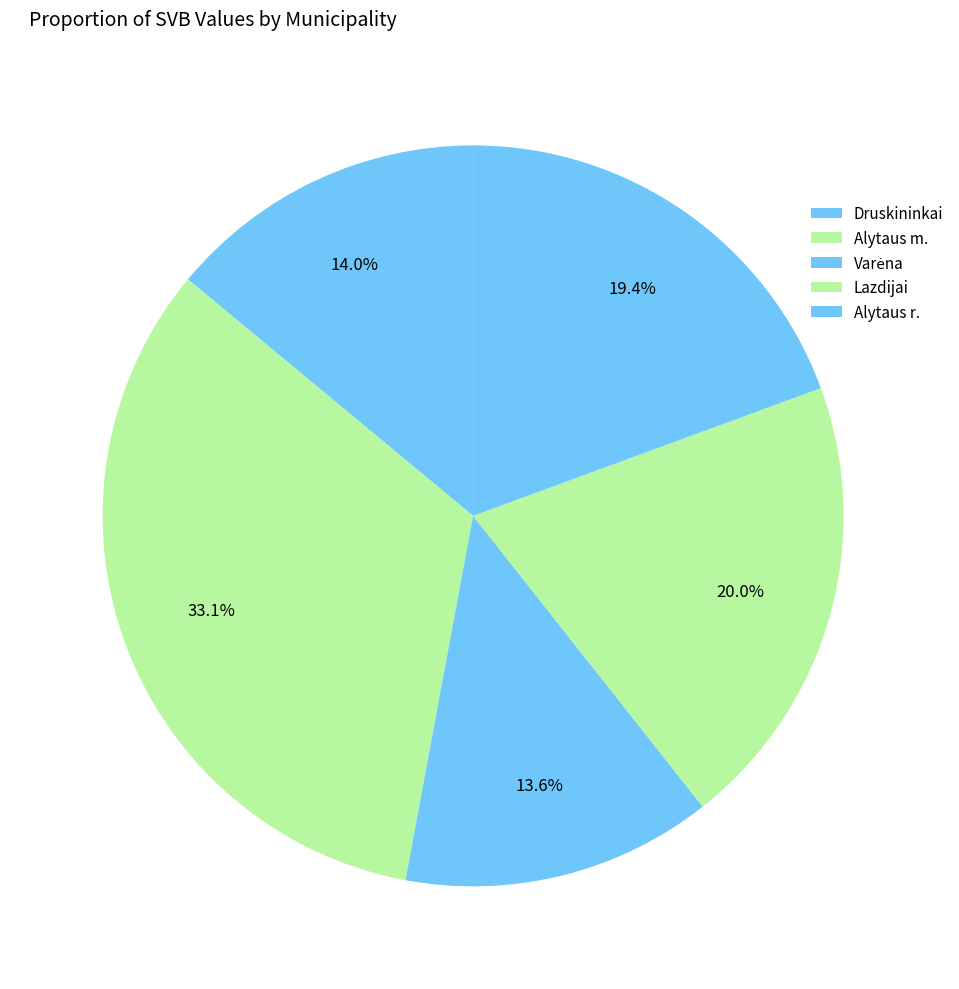

True or false: Alytaus r. accounts for 19% of the total.

True